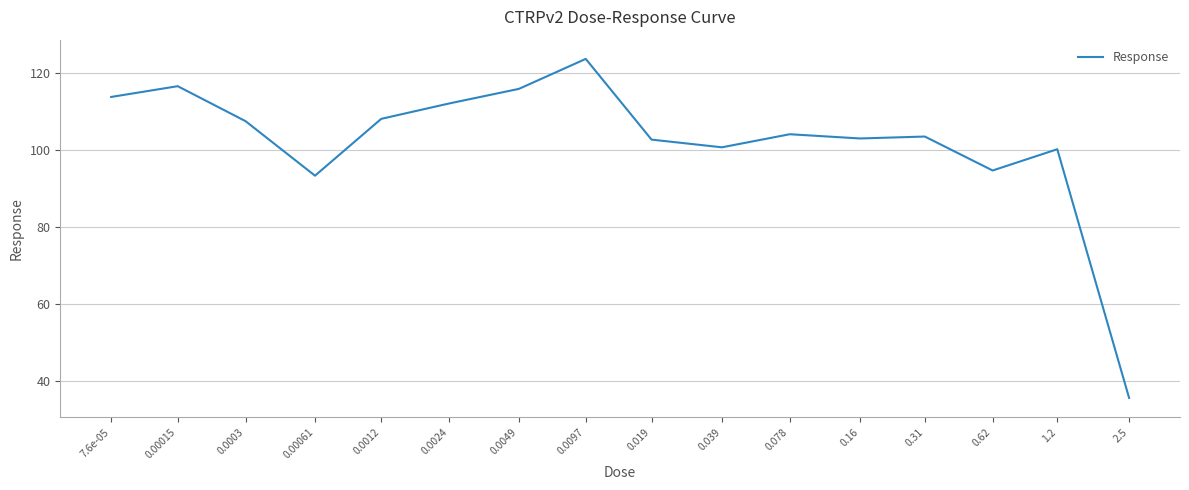

What is the maximum value shown in the chart?

123.8